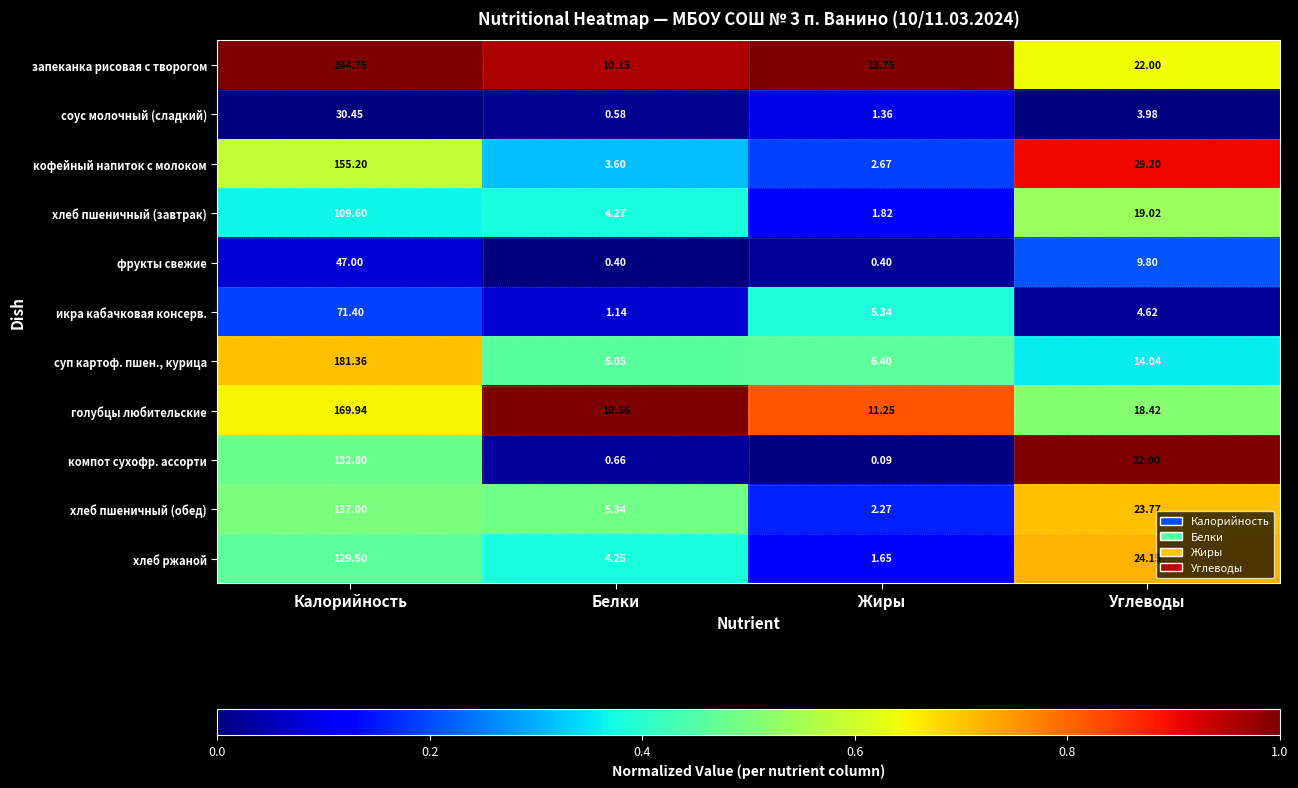

Between Калорийность and Углеводы, which series saw the biggest shift?

запеканка рисовая с творогом